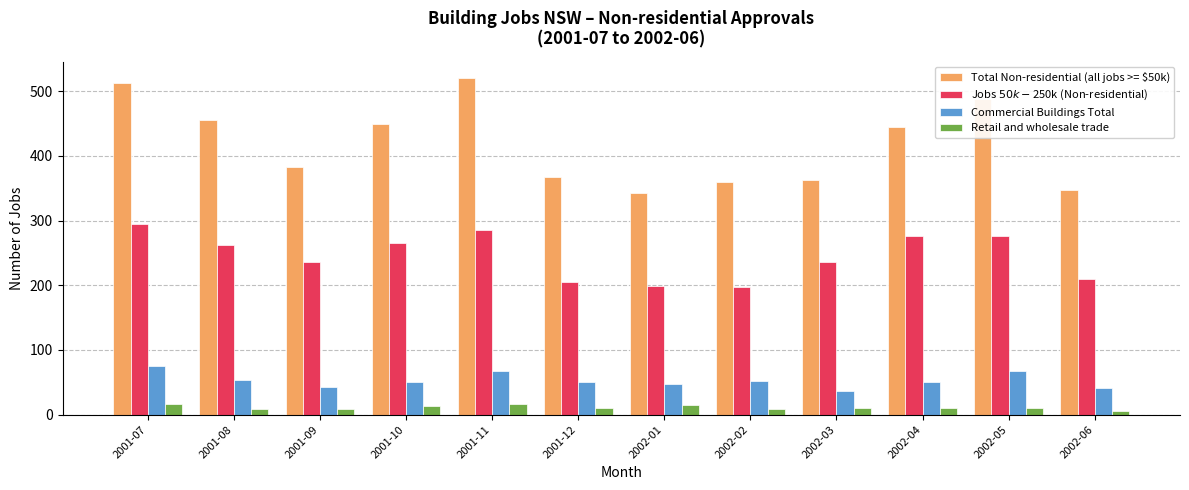

What is the difference between the maximum and minimum values in the Commercial Buildings Total series?

40